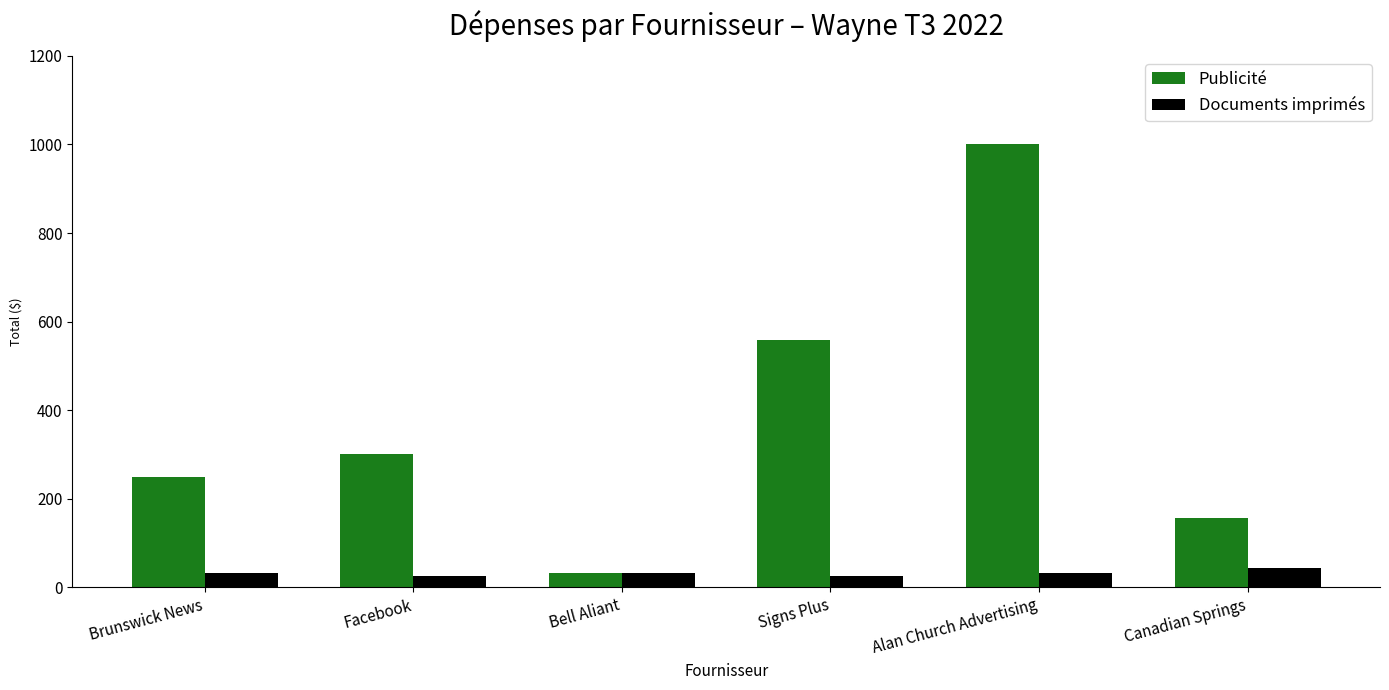

The value of Publicité at Brunswick News is 443.9. True or false?

False